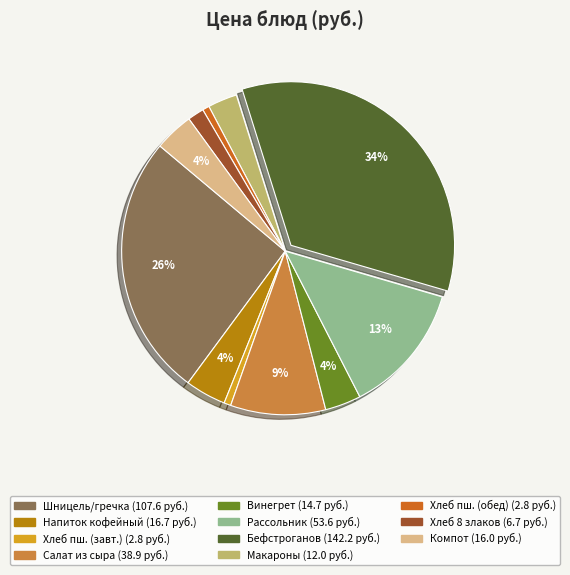

Does any single category account for the majority?

No